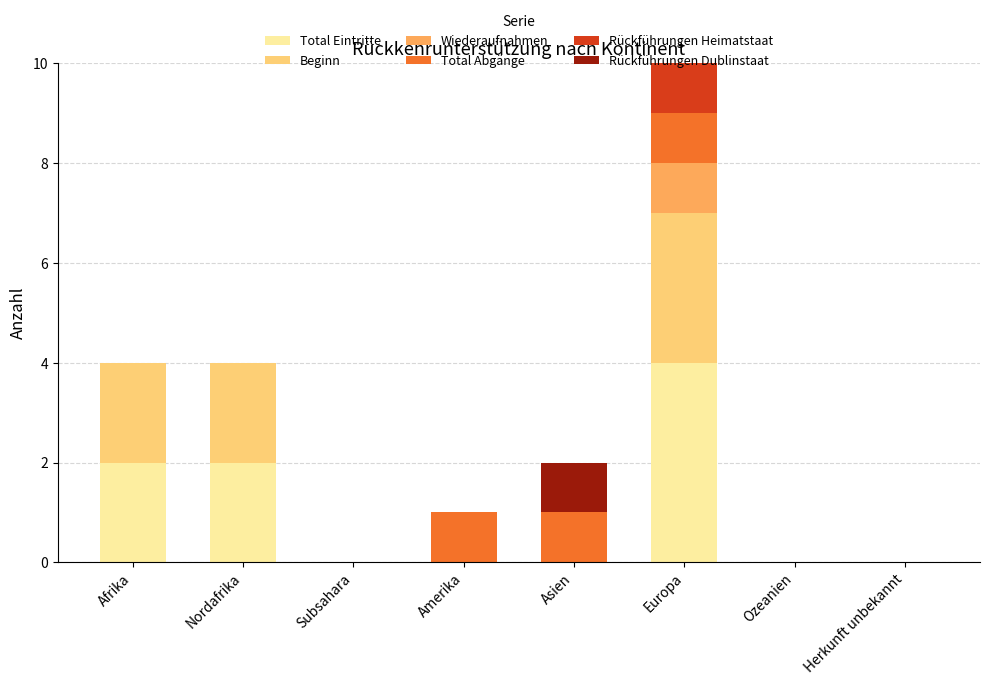

What are all the series names shown in the legend?

Total Eintritte, Beginn, Wiederaufnahmen, Total Abgänge, Rückführungen Heimatstaat, Rückführungen Dublinstaat